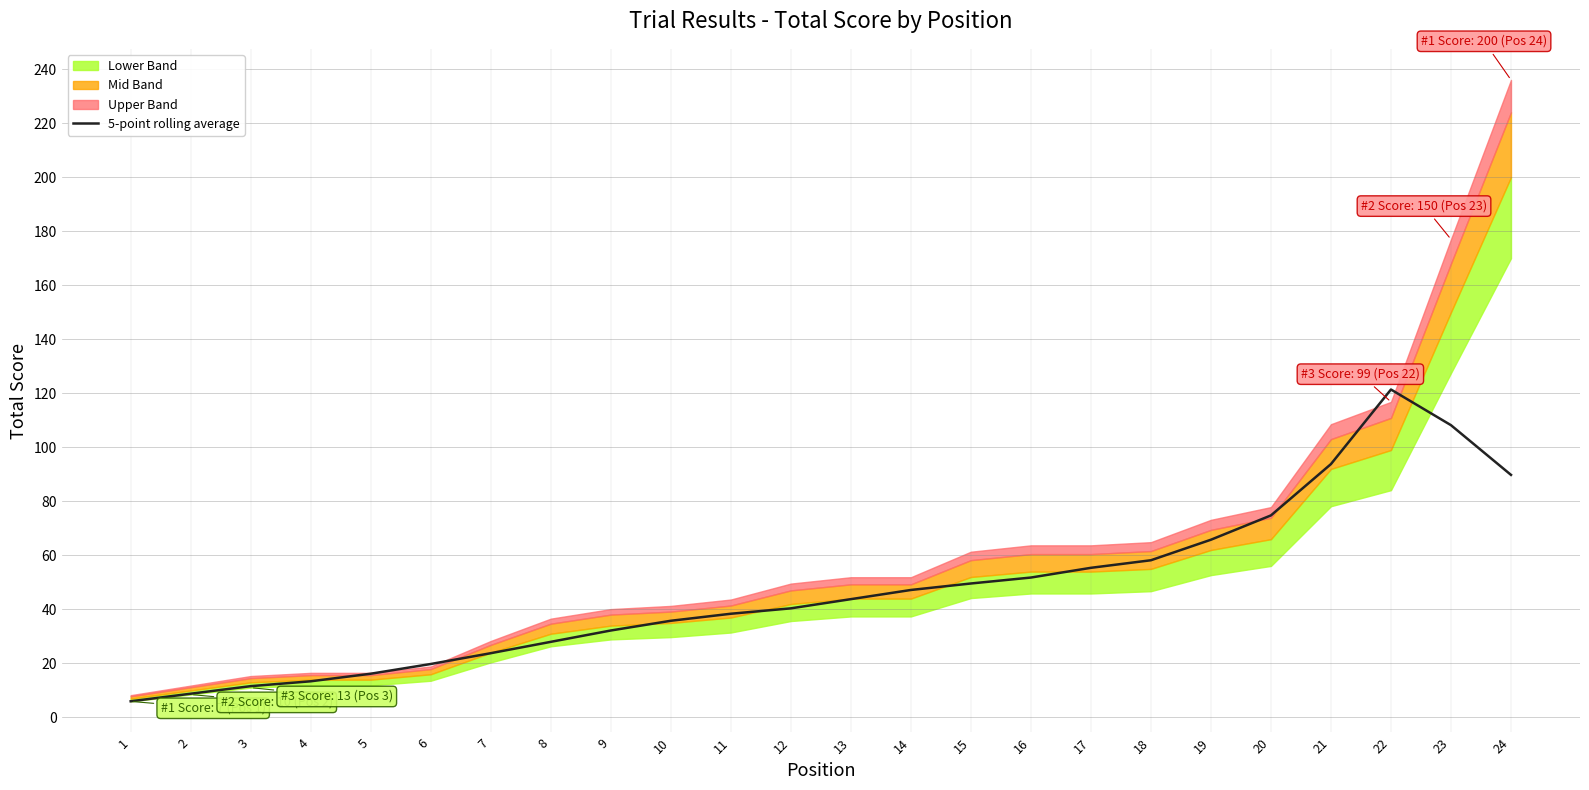

Reading left to right, list all the values displayed in this chart.

1=6.0	2=8.8	3=11.6	4=13.4	5=16.2	6=19.8	7=23.8	8=28.0	9=32.2	10=35.8	11=38.4	12=40.4	13=43.8	14=47.2	15=49.6	16=51.8	17=55.4	18=58.2	19=65.8	20=74.8	21=93.8	22=121.4	23=108.2	24=89.8